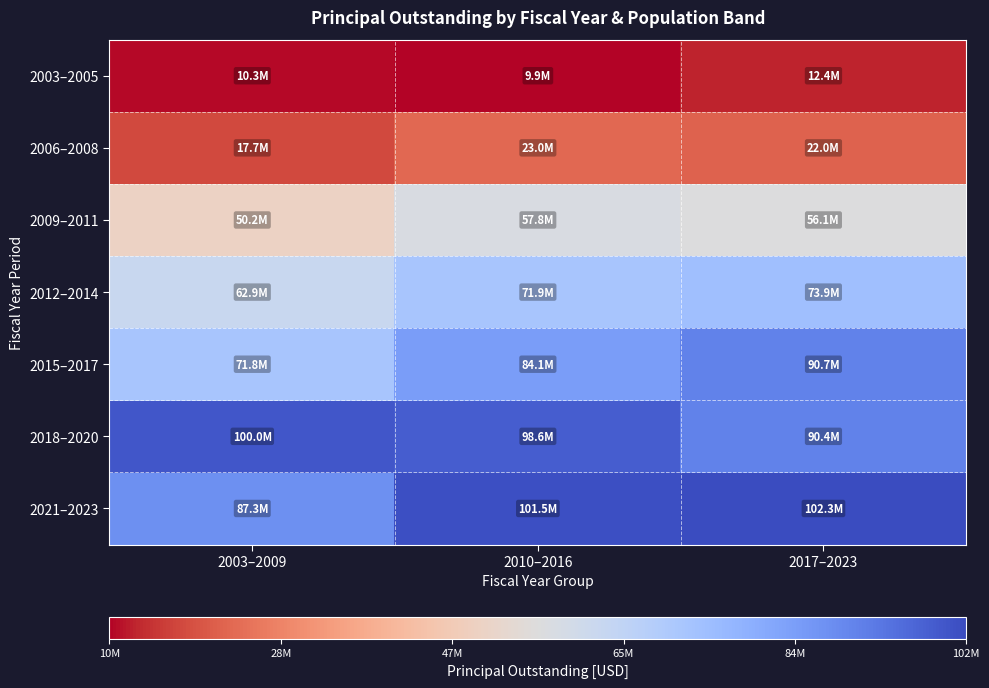

What is the total value across all series at 2003–2009?

400196000